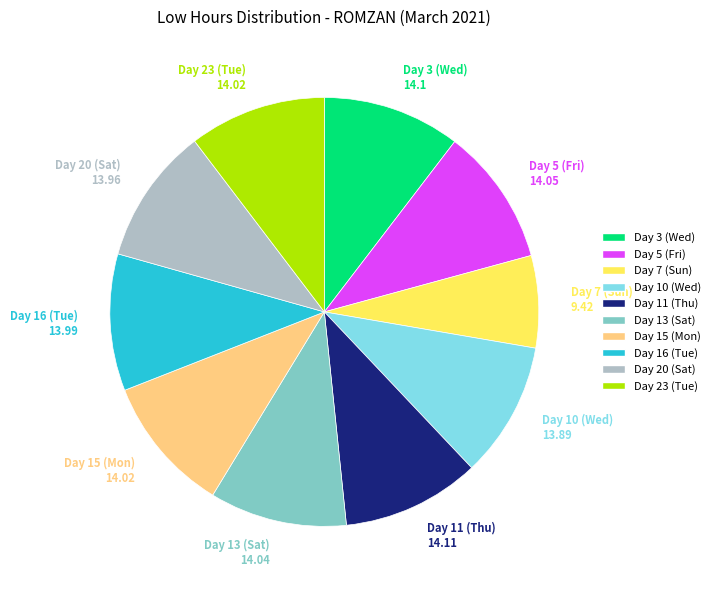

Which category has the smallest portion of the pie?

Day 7 (Sun)